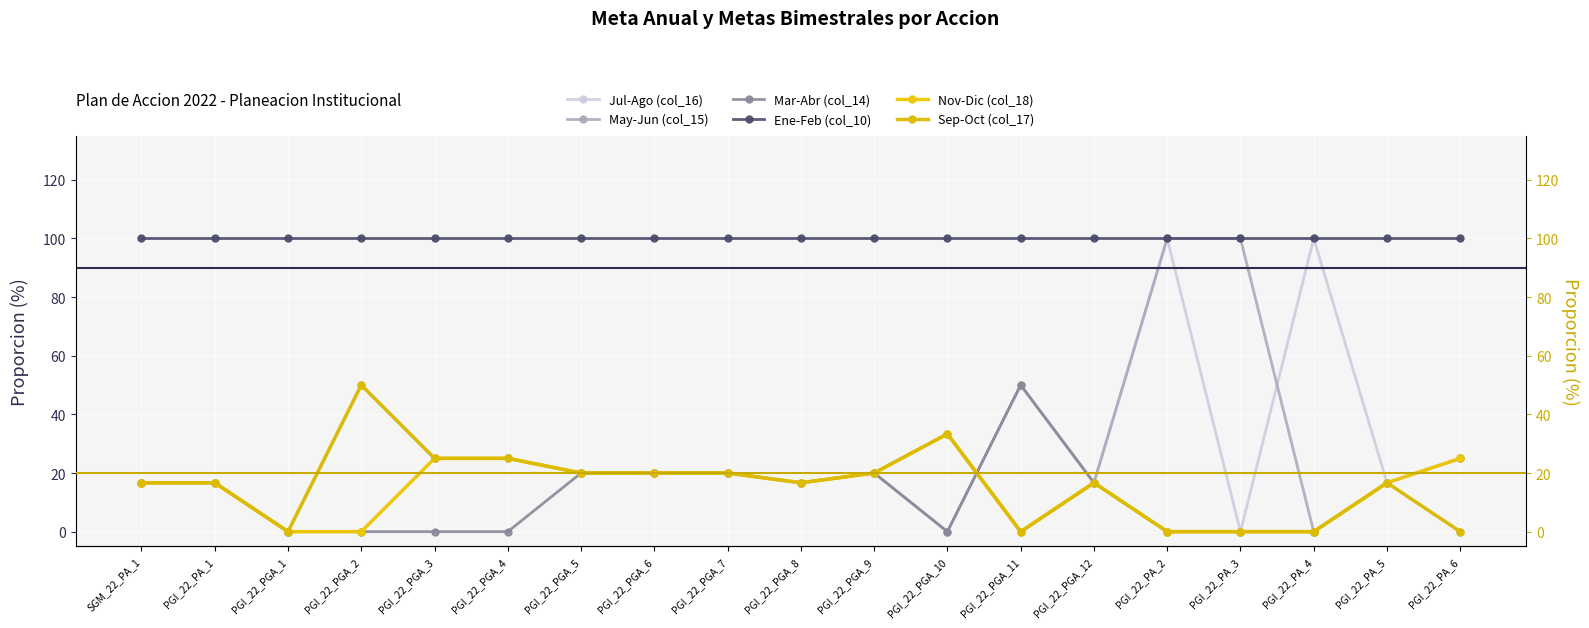

Reading left to right, list all the values displayed in this chart.

Jul-Ago (col_16): 16.7	16.7	0.0	0.0	25.0	25.0	20.0	20.0	20.0	16.7	20.0	33.3	0.0	16.7	100.0	0.0	100.0	16.7	25.0
May-Jun (col_15): 16.7	16.7	0.0	50.0	25.0	25.0	20.0	20.0	20.0	16.7	20.0	0.0	50.0	16.7	100.0	100.0	0.0	16.7	0.0
Mar-Abr (col_14): 16.7	16.7	0.0	0.0	0.0	0.0	20.0	20.0	20.0	16.7	20.0	0.0	50.0	16.7	0.0	0.0	0.0	16.7	25.0
Ene-Feb (col_10): 100.0	100.0	100.0	100.0	100.0	100.0	100.0	100.0	100.0	100.0	100.0	100.0	100.0	100.0	100.0	100.0	100.0	100.0	100.0
Nov-Dic (col_18): 16.7	16.7	0.0	0.0	25.0	25.0	20.0	20.0	20.0	16.7	20.0	33.3	0.0	16.7	0.0	0.0	0.0	16.7	25.0
Sep-Oct (col_17): 16.7	16.7	0.0	50.0	25.0	25.0	20.0	20.0	20.0	16.7	20.0	33.3	0.0	16.7	0.0	0.0	0.0	16.7	0.0